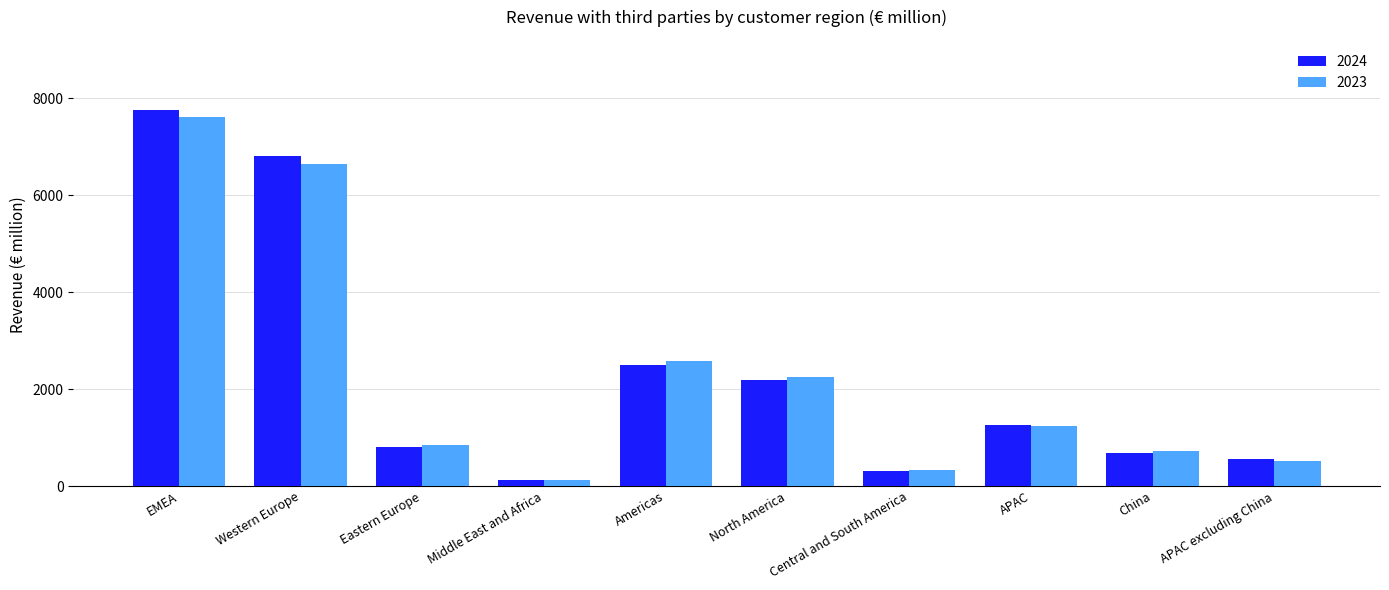

How many bars are there in each group?

2